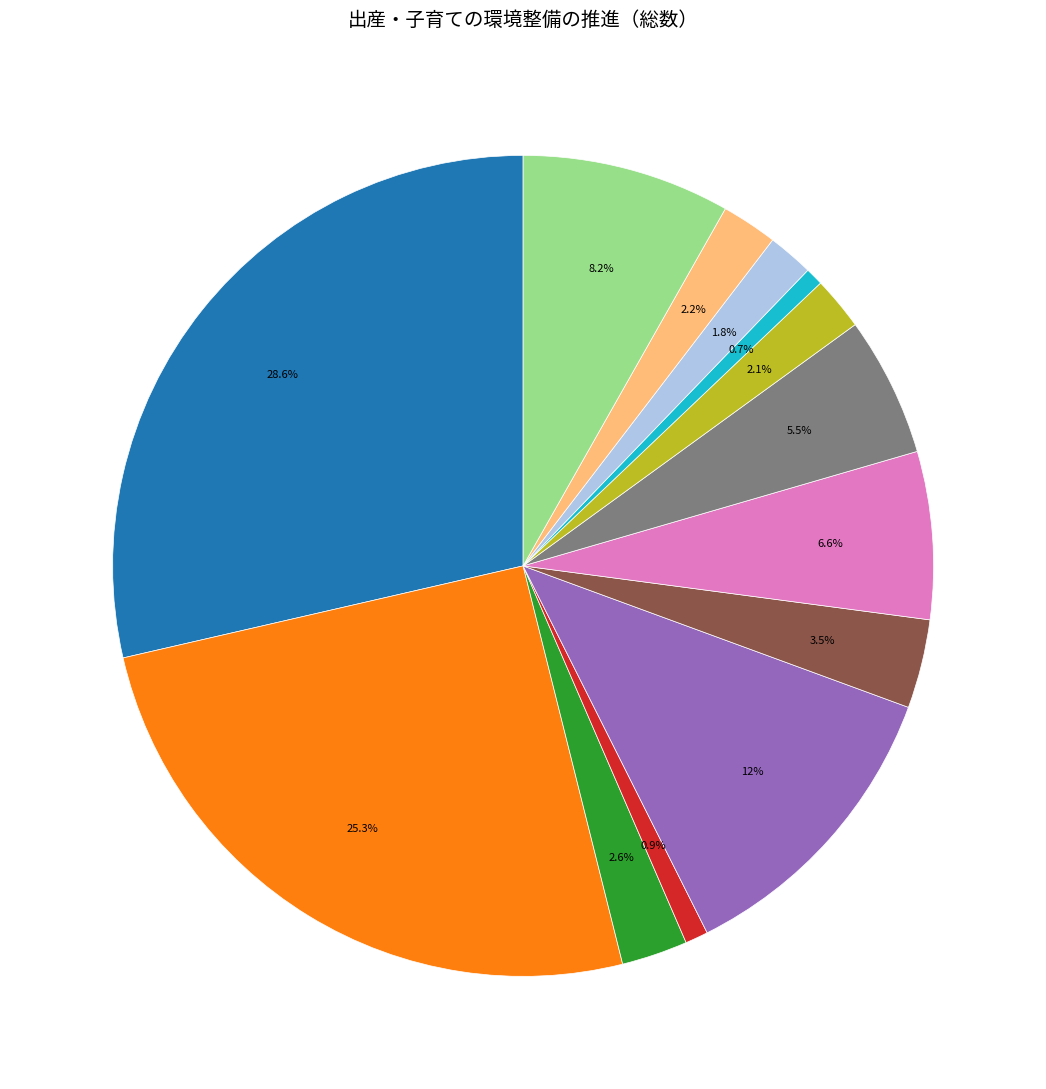

Does any single category account for the majority?

No